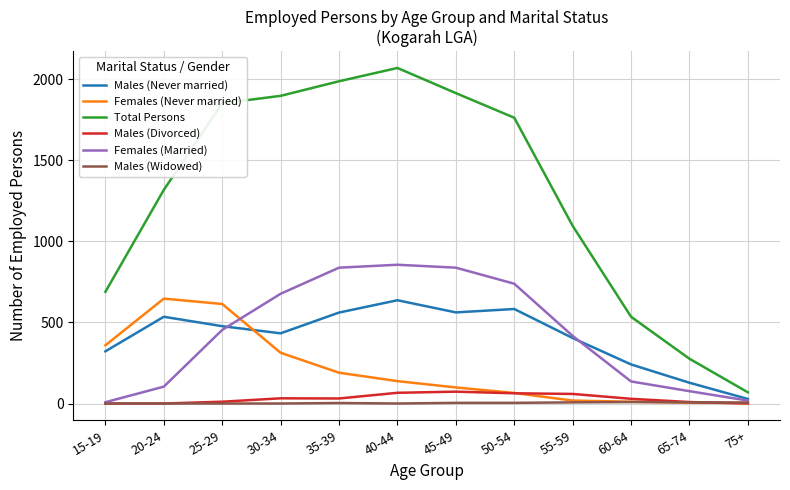

Does the chart display data point markers on the line(s)?

No